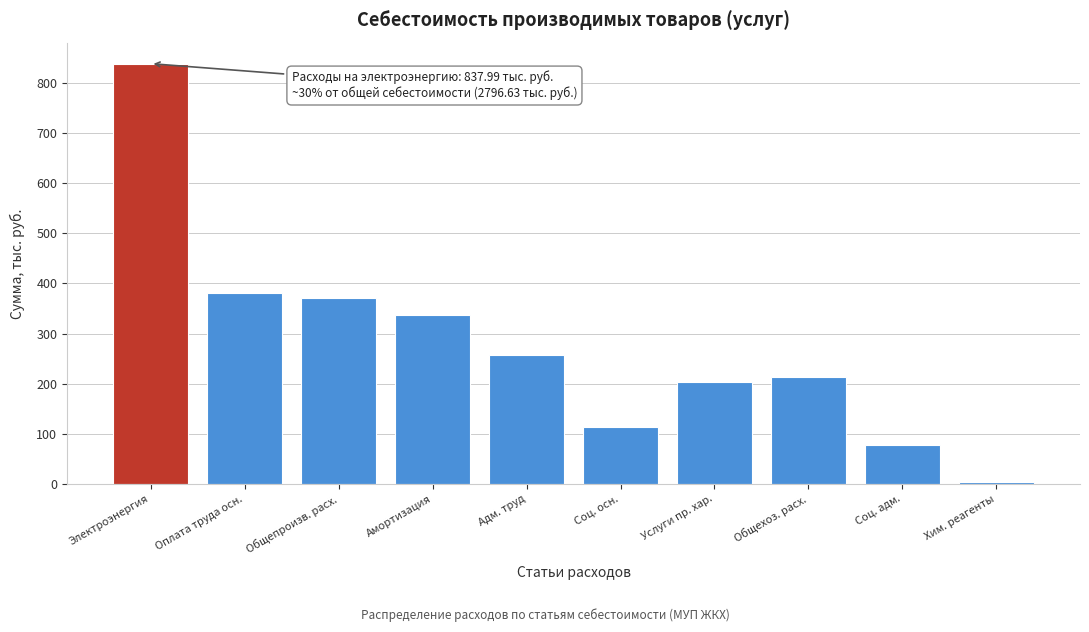

Reading left to right, extract all data points from this chart.

838.0	381.7	370.2	337.1	257.2	114.5	203.3	213.6	76.9	4.1